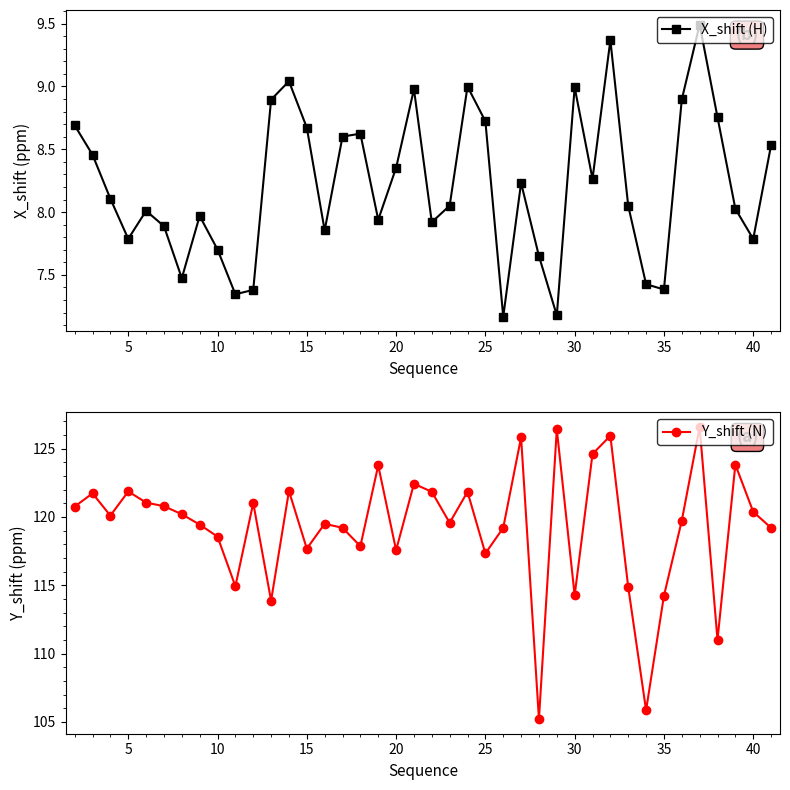

Which series has the largest total across all categories?

Y_shift (N)